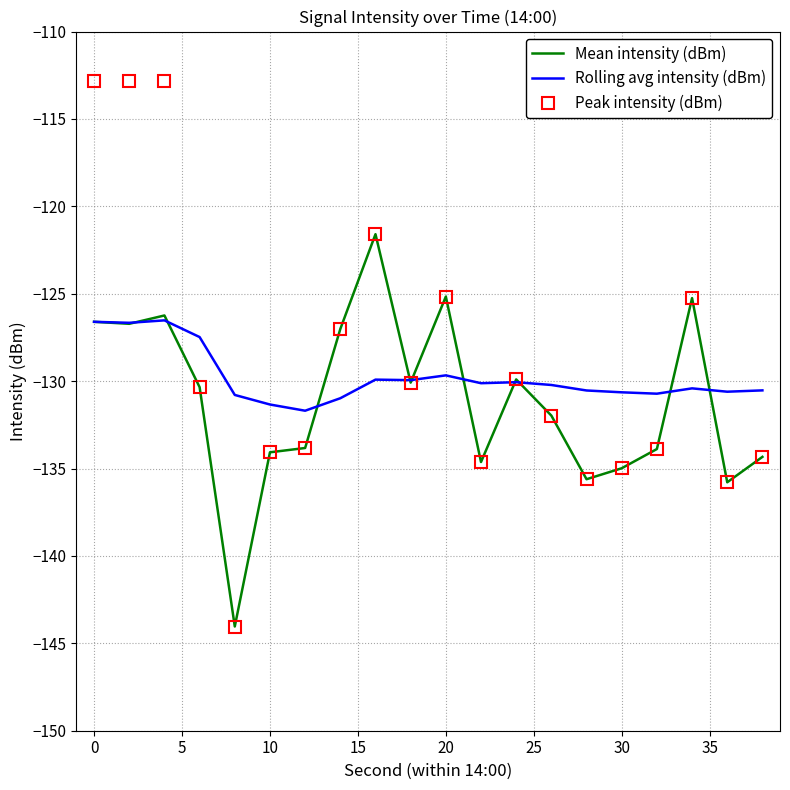

What is the difference between the maximum and second lowest values in the Rolling avg intensity (dBm) series?

4.8